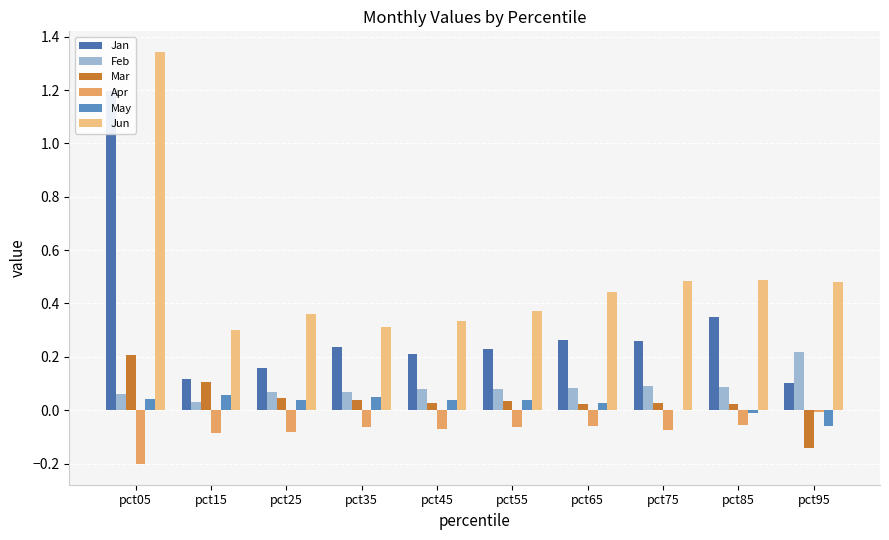

What is the difference between the highest and lowest values at pct55?

0.4